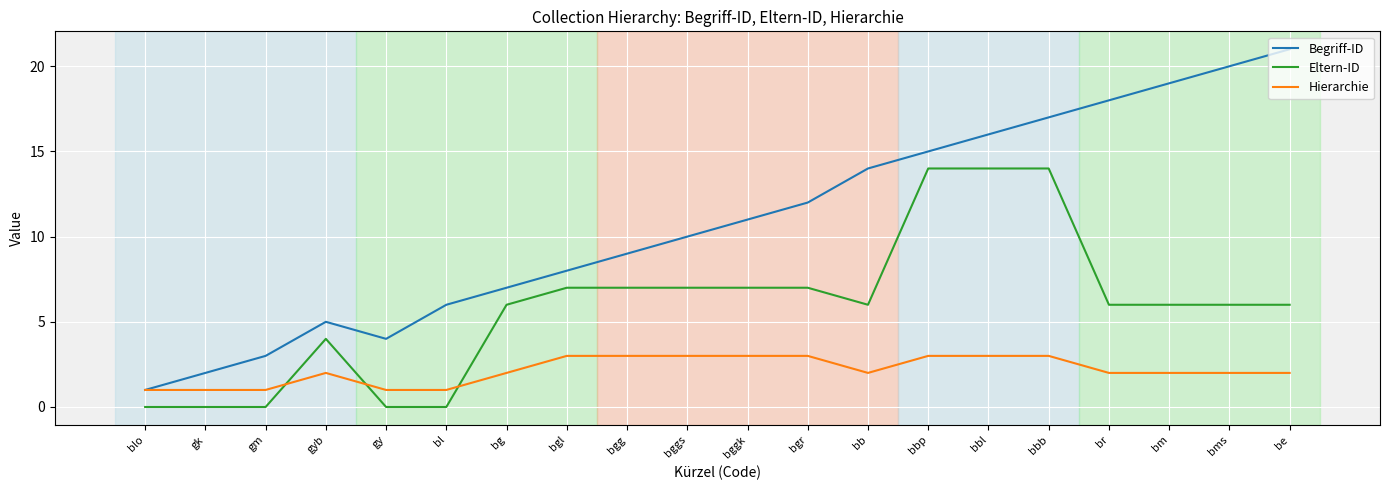

What position from the left is bm?

18